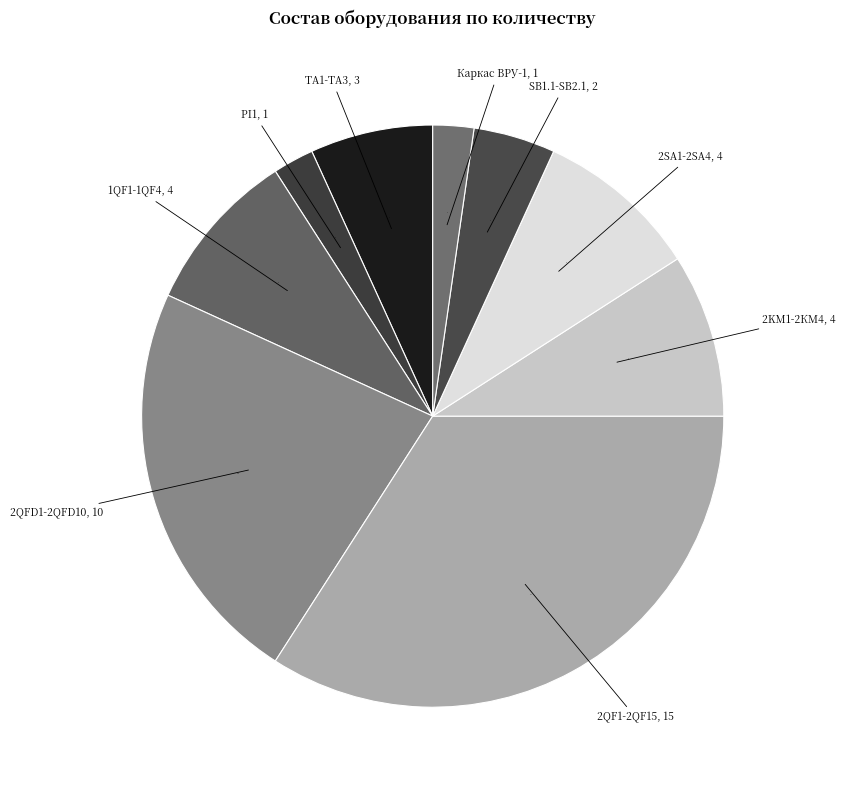

Which category has the biggest portion of the pie?

2QF1-2QF15, 15